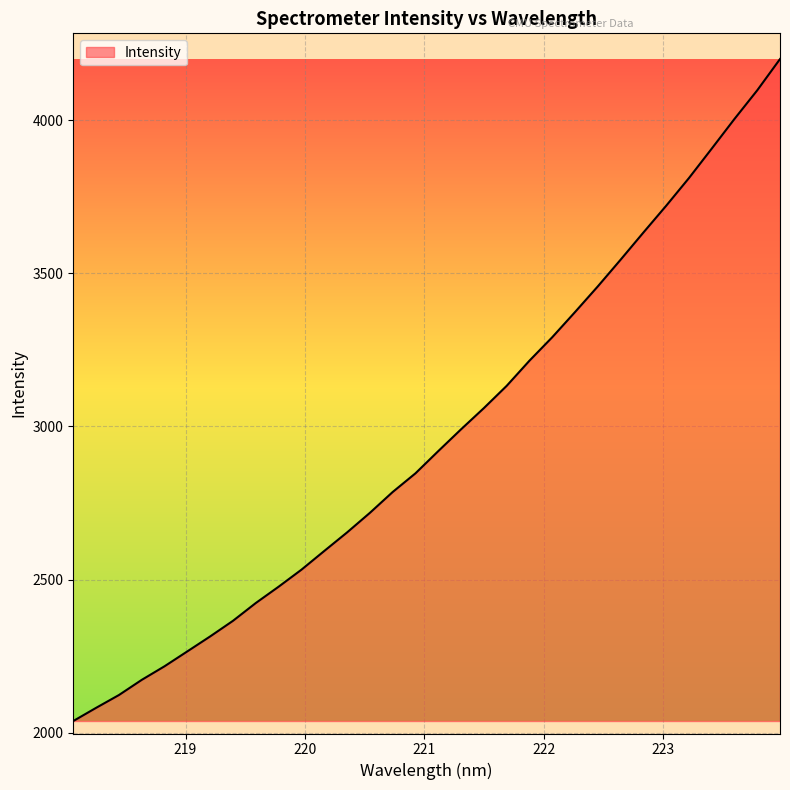

What is the smallest value displayed?

2038.2